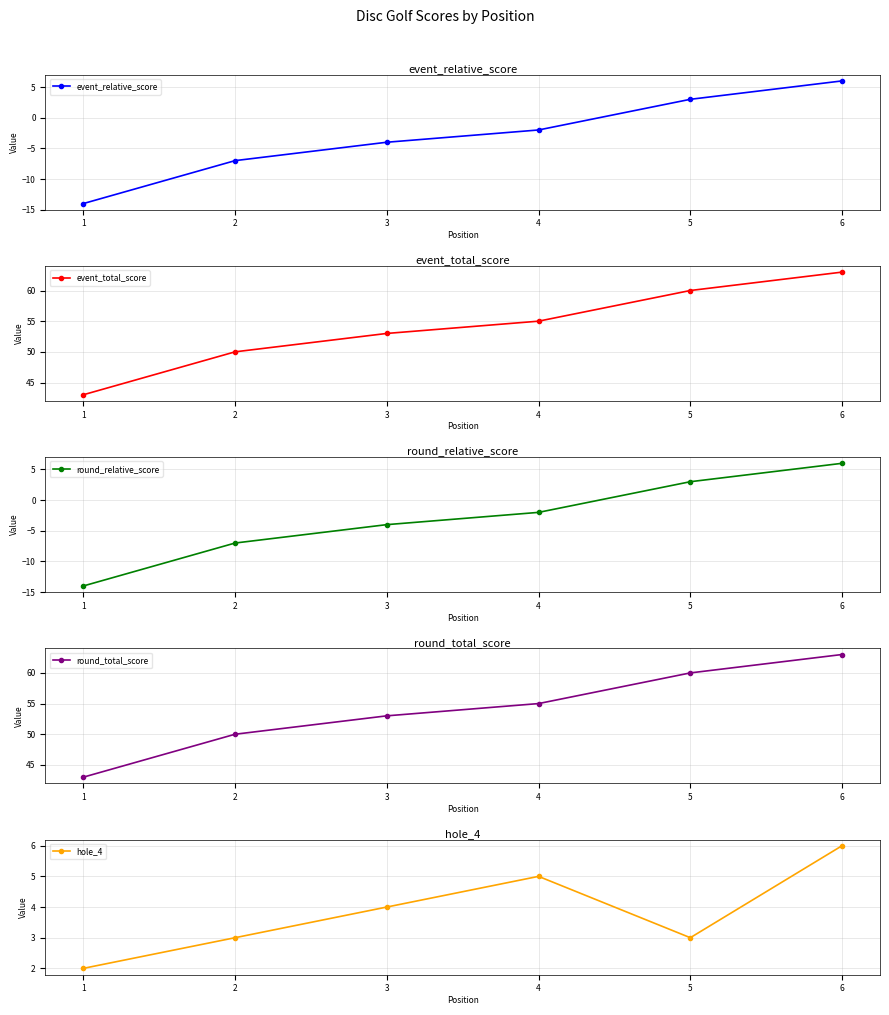

Count the hole_4 values in the range 3 to 5.

4